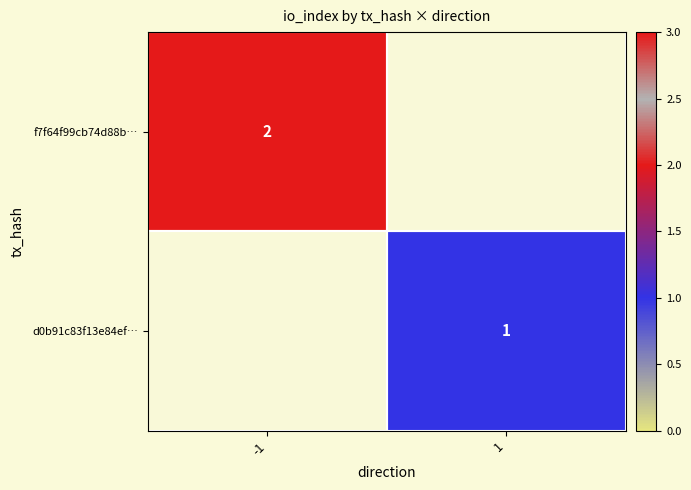

Is the value of d0b91c83f13e84ef… at 1 greater than the value of f7f64f99cb74d88b… at -1?

No